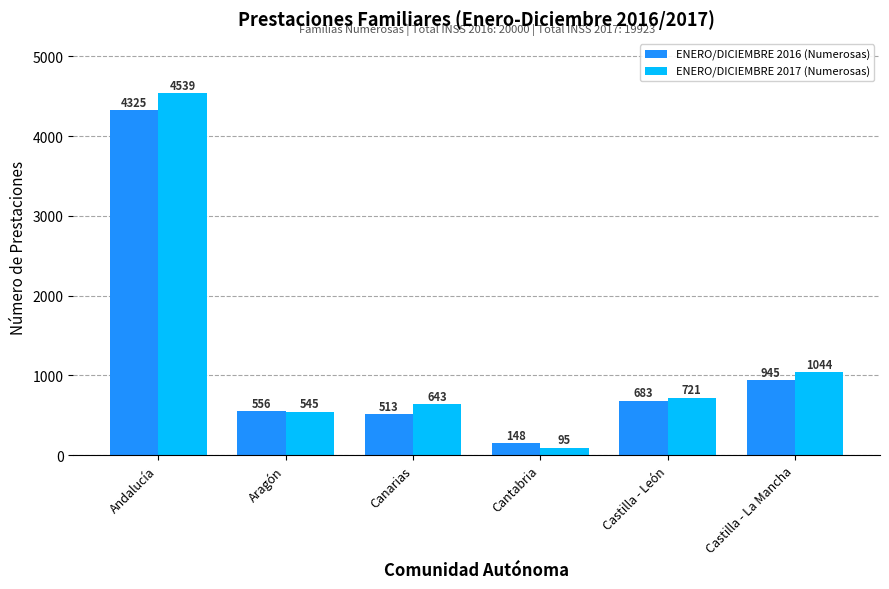

What is the total value across all series at Castilla - León?

1404